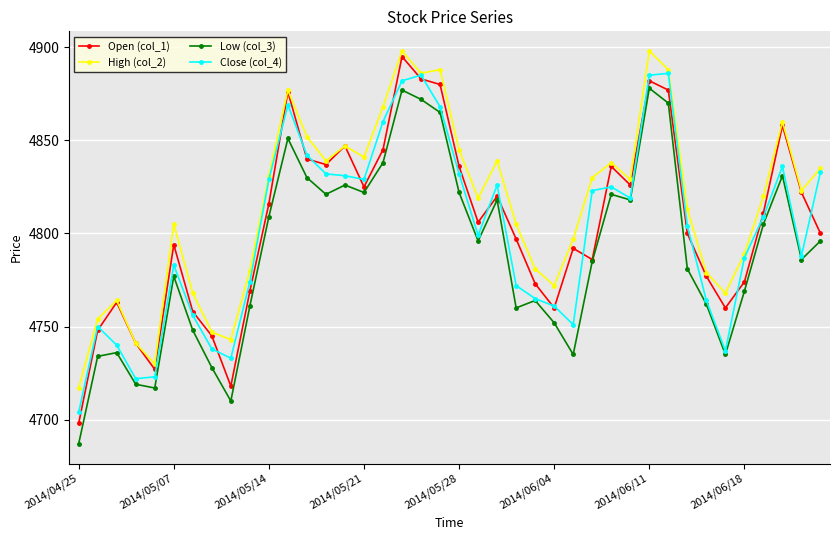

How many values in the High (col_2) series are below 4823?

20